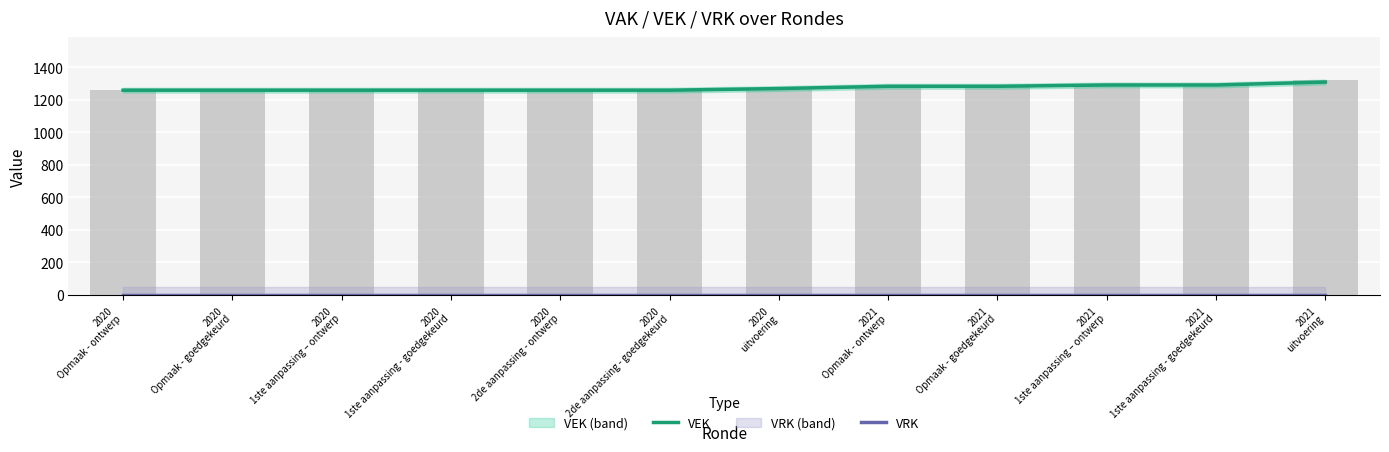

How many distinct data groups are displayed?

2